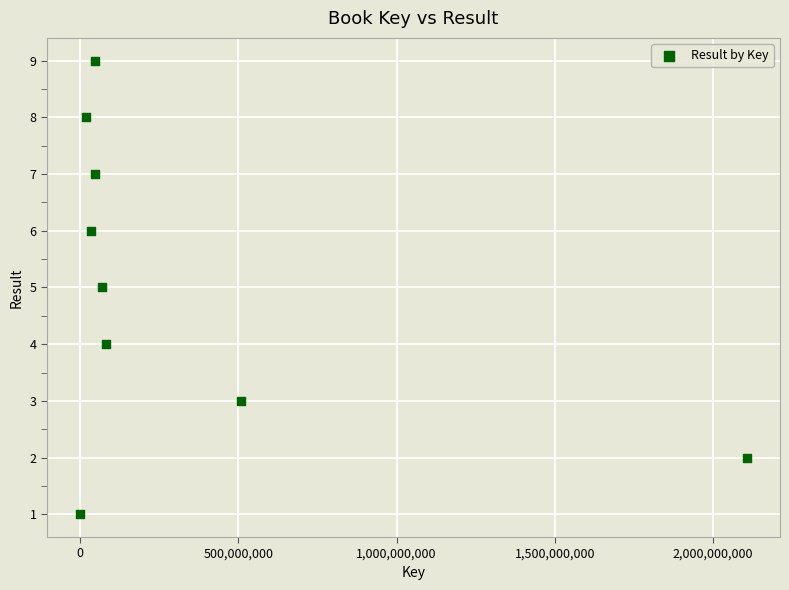

What is the range of X values (max minus min)?

2106402264